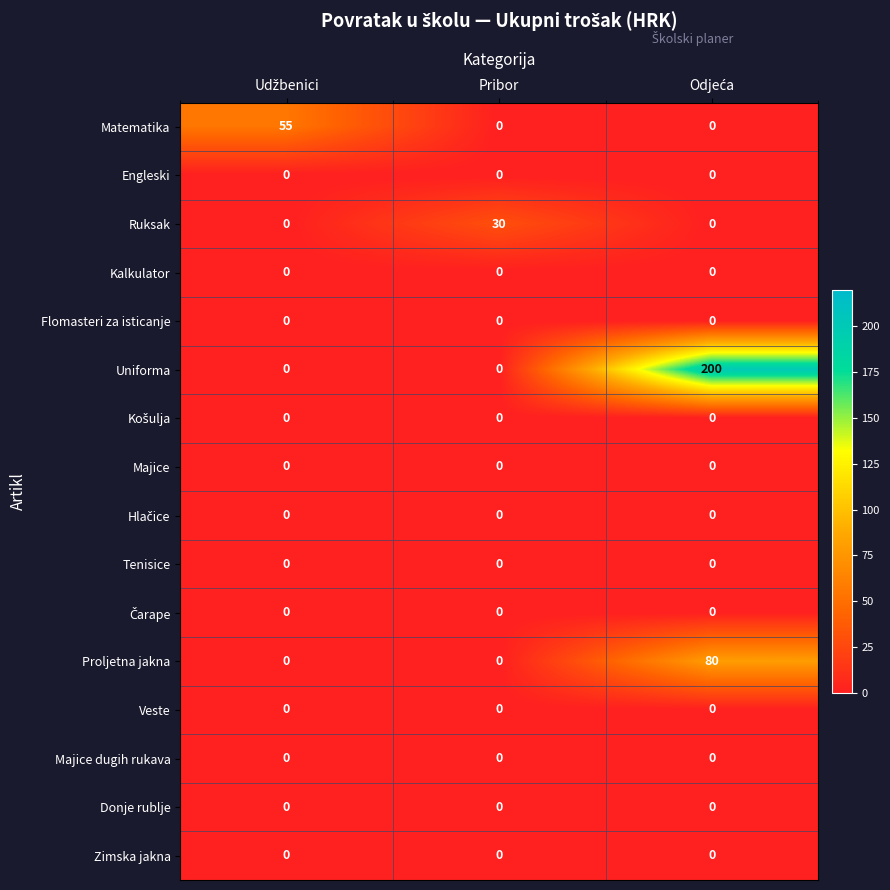

What is the difference between the maximum and minimum values in the Uniforma series?

200